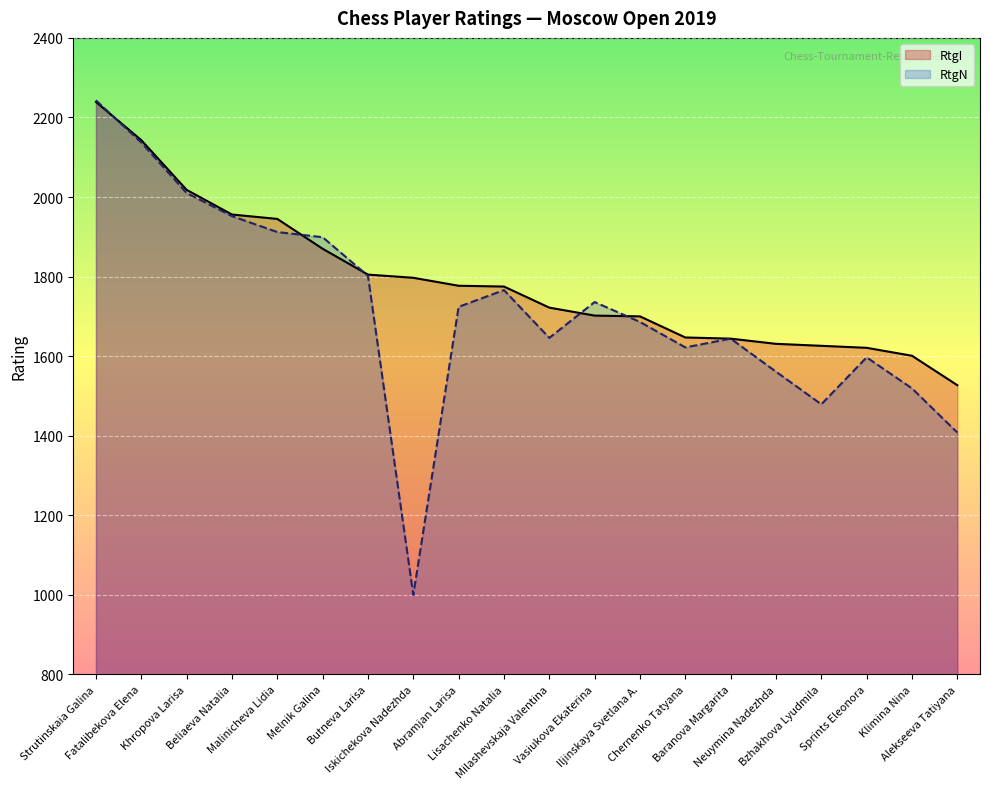

How many values in the RtgI series are below 1775?

10